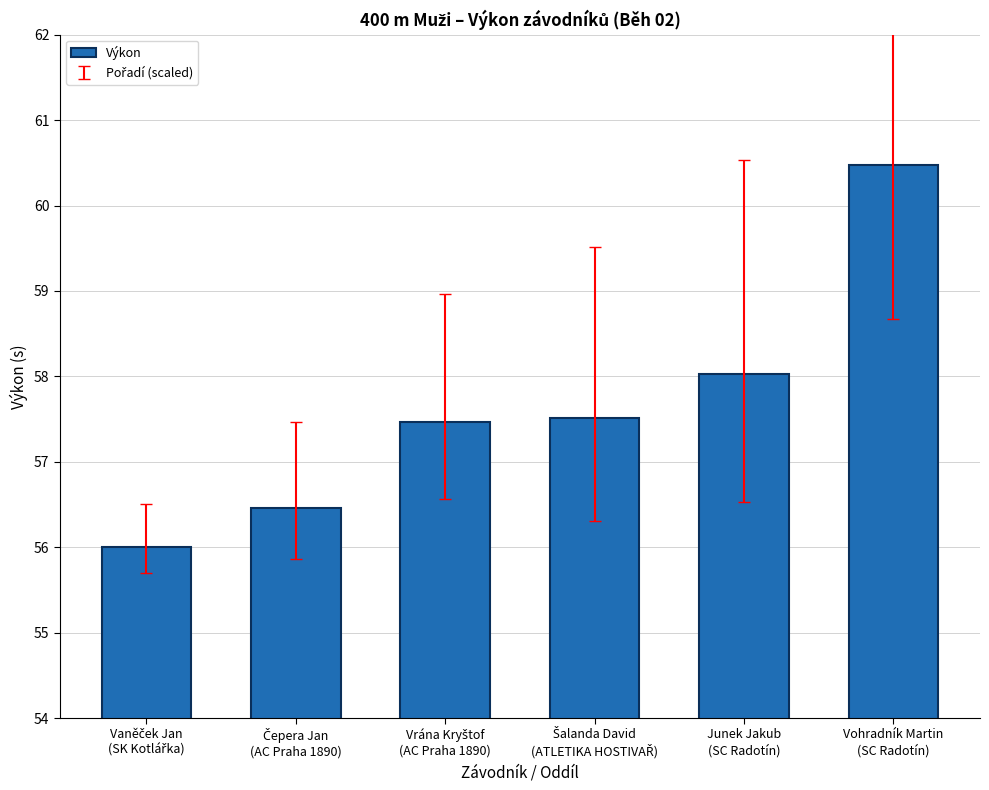

How many distinct data groups are displayed?

1